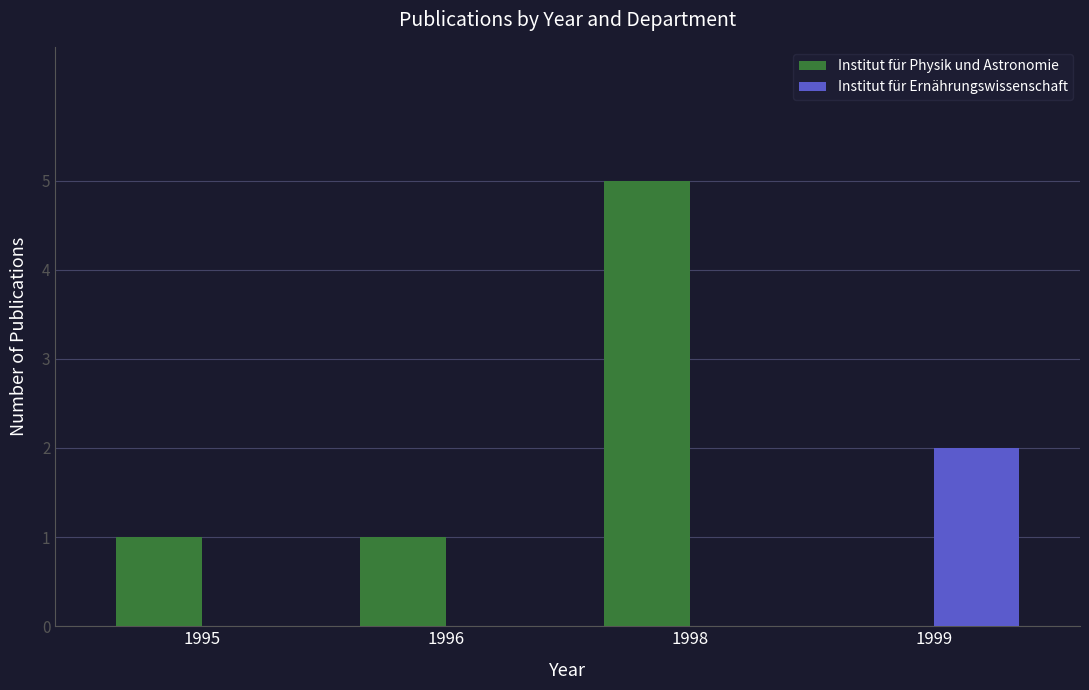

How many Institut für Ernährungswissenschaft values are between 0 and 2?

4